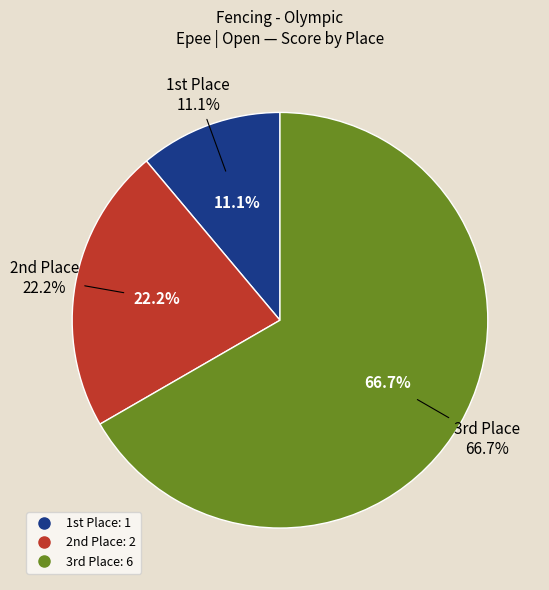

The 2 slice represents 36% of the pie. True or false?

False